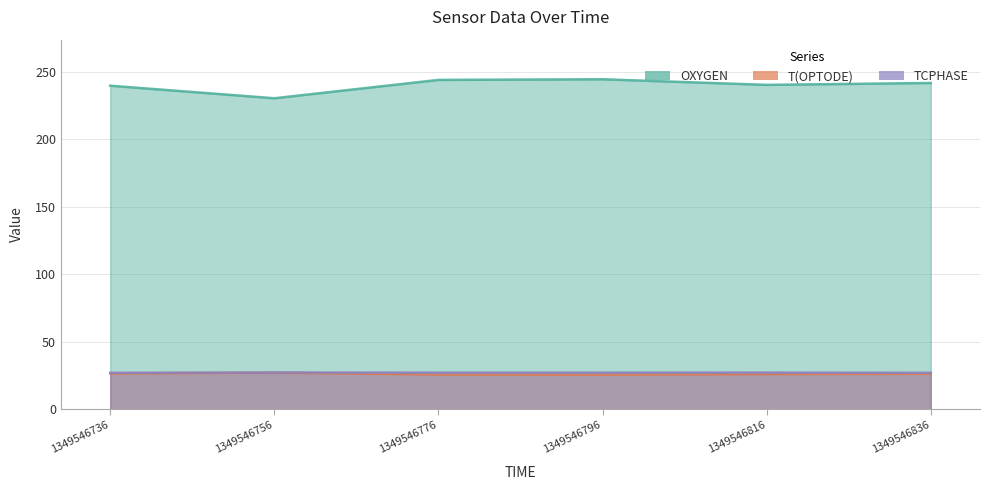

True or false: TCPHASE has more than 2 points higher than both neighbors.

False